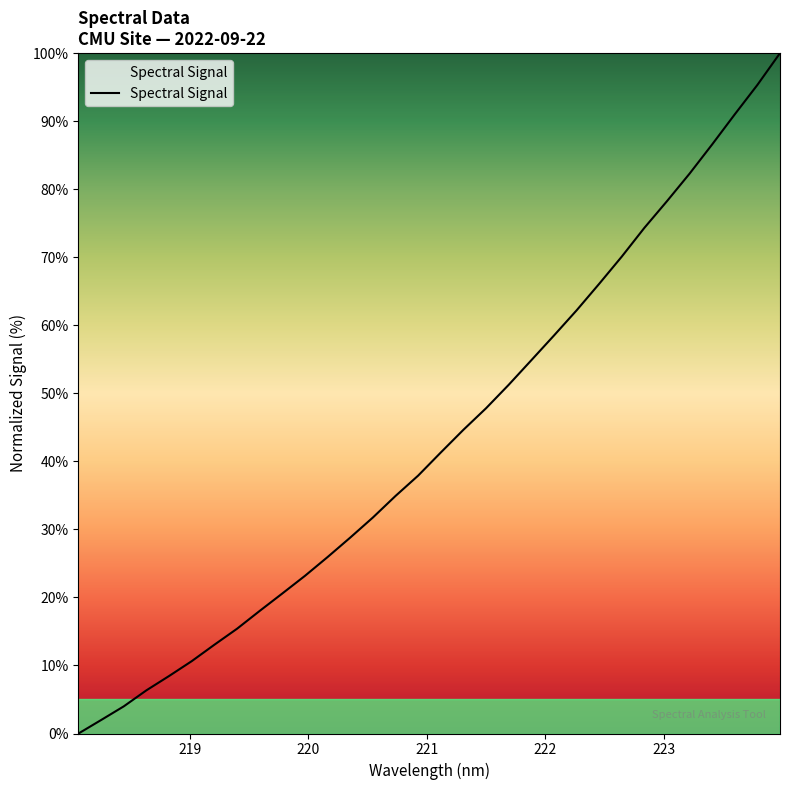

True or false: the data has more than 2 interior local peaks.

False